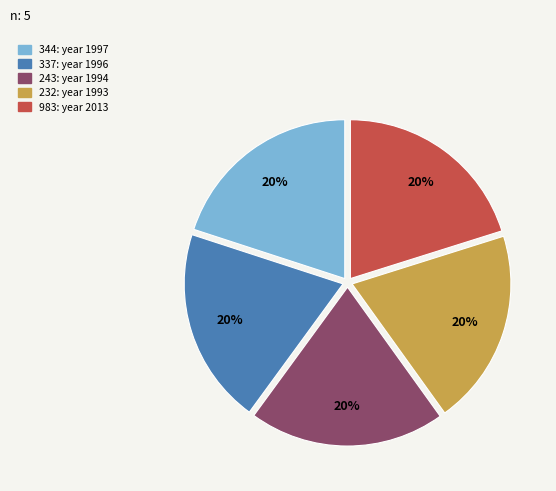

To the nearest percent, what is the average slice percentage?

20%